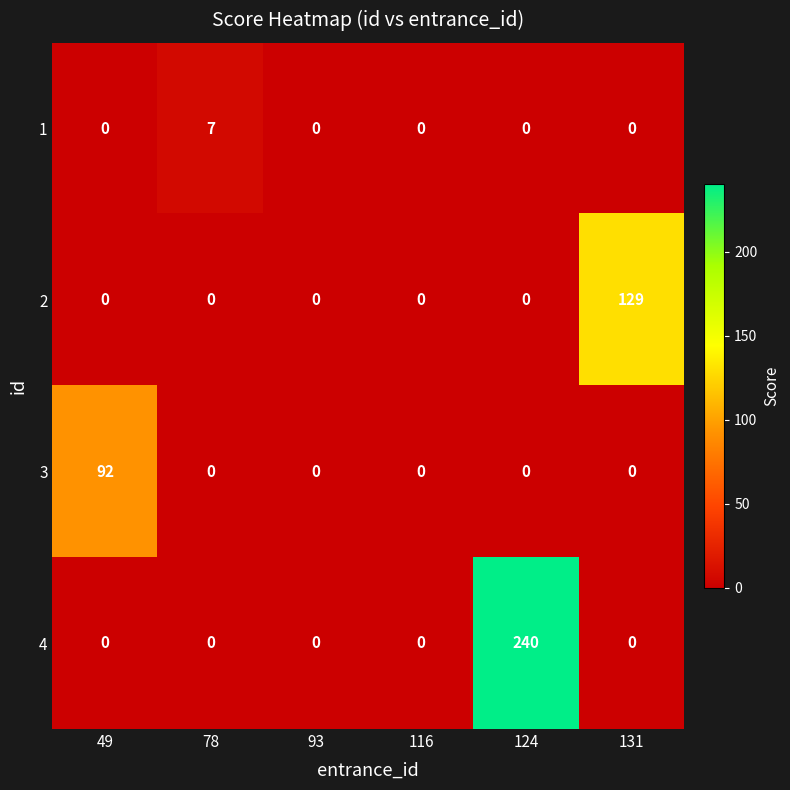

At how many categories does at least one series exceed 127?

2